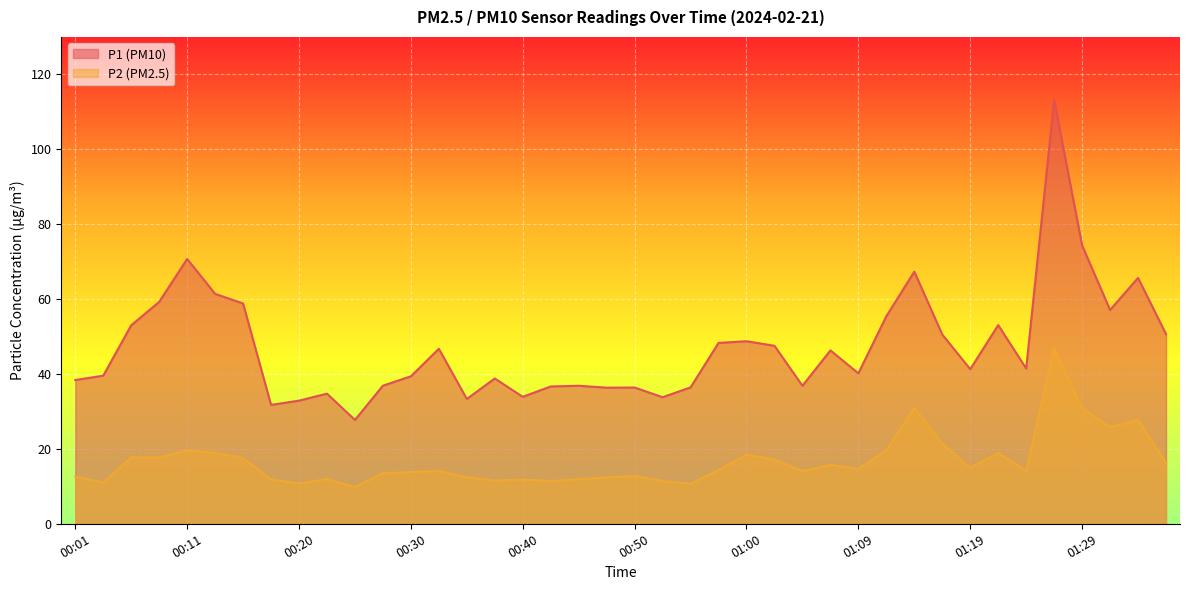

Reading right to left, extract all data points from this chart.

P1: 50.6	65.7	57.1	74.3	113.1	41.5	53.0	41.3	50.5	67.3	55.4	40.2	46.3	36.9	47.5	48.8	48.3	36.4	33.8	36.4	36.4	36.9	36.7	33.9	38.8	33.3	46.7	39.4	36.9	27.7	34.8	32.9	31.8	58.8	61.4	70.7	59.2	53.0	39.5	38.4
P2: 16.3	27.8	25.8	30.9	46.9	14.2	18.9	15.0	21.4	31.0	19.6	14.7	15.7	14.1	17.1	18.4	14.3	10.7	11.4	12.7	12.4	11.9	11.4	11.8	11.5	12.4	14.1	13.8	13.5	9.8	11.9	10.8	11.8	17.5	18.9	19.6	17.8	17.7	11.0	12.6